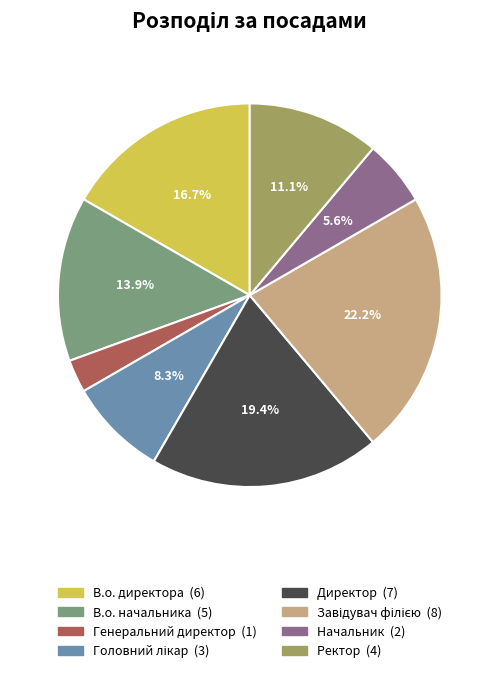

Which has a higher value, Директор or Начальник?

Директор